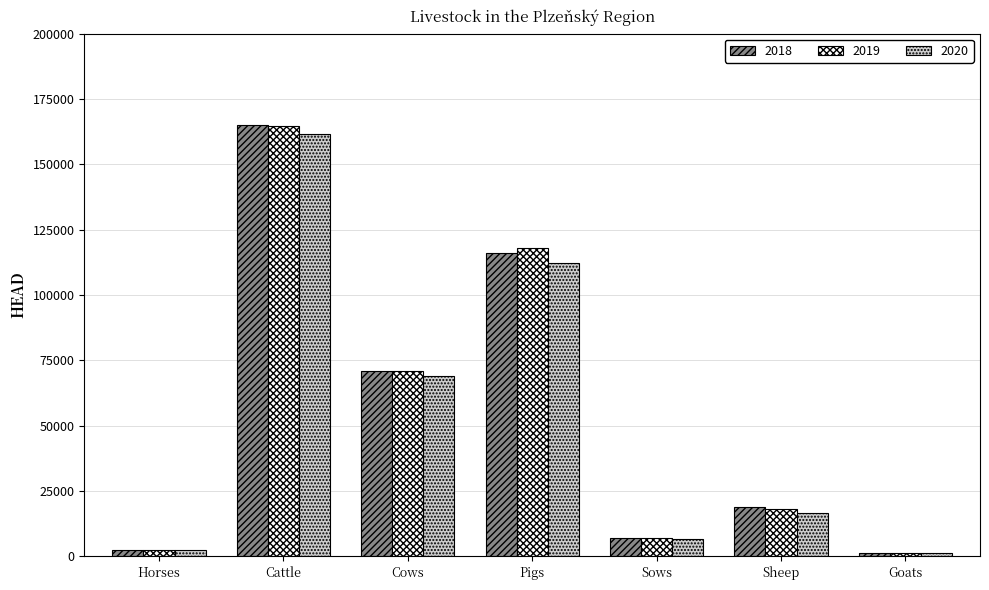

How many bars are there in total?

21